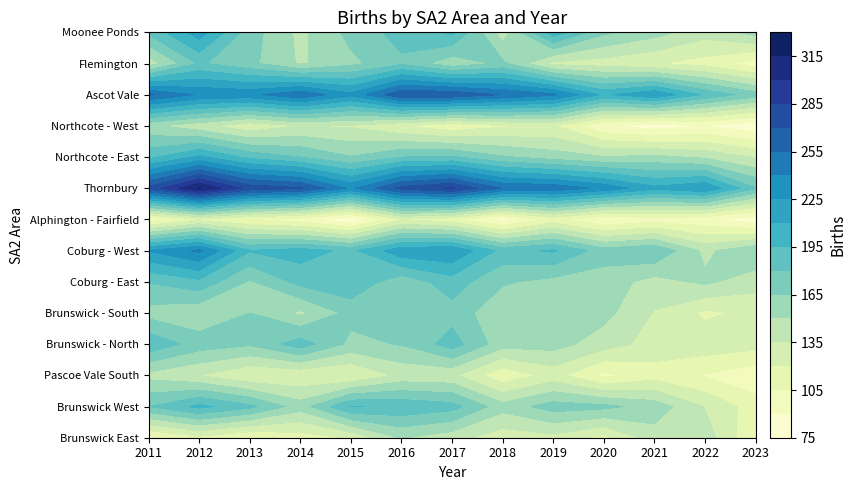

Reading left to right, extract all data points from this chart.

Brunswick East: 2011=102	2012=116	2013=105	2014=112	2015=122	2016=151	2017=141	2018=126	2019=130	2020=116	2021=143	2022=143	2023=106
Brunswick West: 2011=180	2012=199	2013=184	2014=157	2015=196	2016=192	2017=186	2018=156	2019=172	2020=169	2021=159	2022=134	2023=112
Pascoe Vale South: 2011=145	2012=135	2013=121	2014=122	2015=119	2016=139	2017=138	2018=109	2019=126	2020=101	2021=113	2022=104	2023=94
Brunswick - North: 2011=192	2012=173	2013=167	2014=188	2015=161	2016=166	2017=187	2018=156	2019=156	2020=142	2021=129	2022=129	2023=126
Brunswick - South: 2011=159	2012=153	2013=165	2014=147	2015=170	2016=166	2017=174	2018=153	2019=159	2020=155	2021=134	2022=117	2023=124
Coburg - East: 2011=181	2012=191	2013=163	2014=185	2015=192	2016=170	2017=188	2018=167	2019=160	2020=158	2021=144	2022=153	2023=141
Coburg - West: 2011=226	2012=243	2013=196	2014=202	2015=191	2016=221	2017=224	2018=190	2019=197	2020=172	2021=179	2022=146	2023=164
Alphington - Fairfield: 2011=96	2012=118	2013=105	2014=97	2015=79	2016=119	2017=111	2018=84	2019=111	2020=90	2021=98	2022=94	2023=81
Thornbury: 2011=275	2012=316	2013=279	2014=272	2015=237	2016=275	2017=287	2018=254	2019=251	2020=236	2021=214	2022=224	2023=181
Northcote - East: 2011=191	2012=213	2013=191	2014=180	2015=166	2016=180	2017=182	2018=167	2019=158	2020=151	2021=154	2022=147	2023=134
Northcote - West: 2011=153	2012=140	2013=124	2014=135	2015=133	2016=120	2017=109	2018=118	2019=121	2020=92	2021=82	2022=90	2023=79
Ascot Vale: 2011=257	2012=238	2013=236	2014=252	2015=229	2016=268	2017=267	2018=254	2019=243	2020=207	2021=223	2022=192	2023=172
Flemington: 2011=141	2012=182	2013=169	2014=148	2015=161	2016=177	2017=155	2018=168	2019=131	2020=128	2021=121	2022=114	2023=97
Moonee Ponds: 2011=183	2012=218	2013=172	2014=146	2015=170	2016=186	2017=198	2018=142	2019=204	2020=168	2021=156	2022=141	2023=156